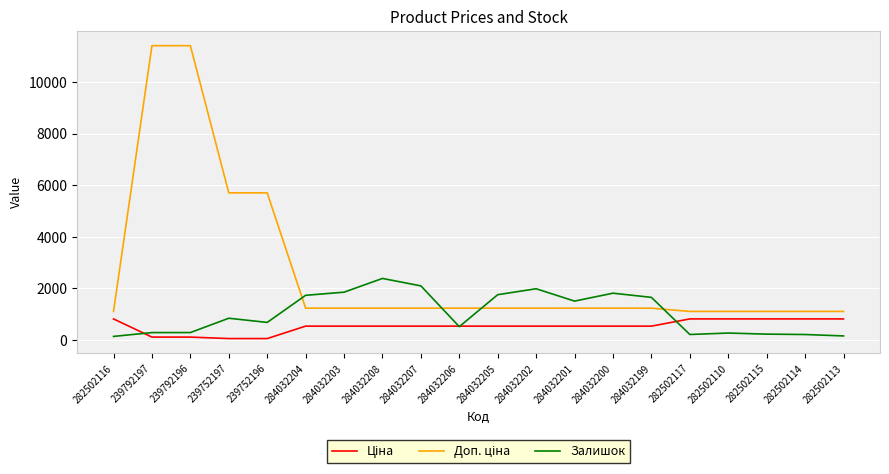

What is the difference between the highest and lowest values at 284032207?

1560.0